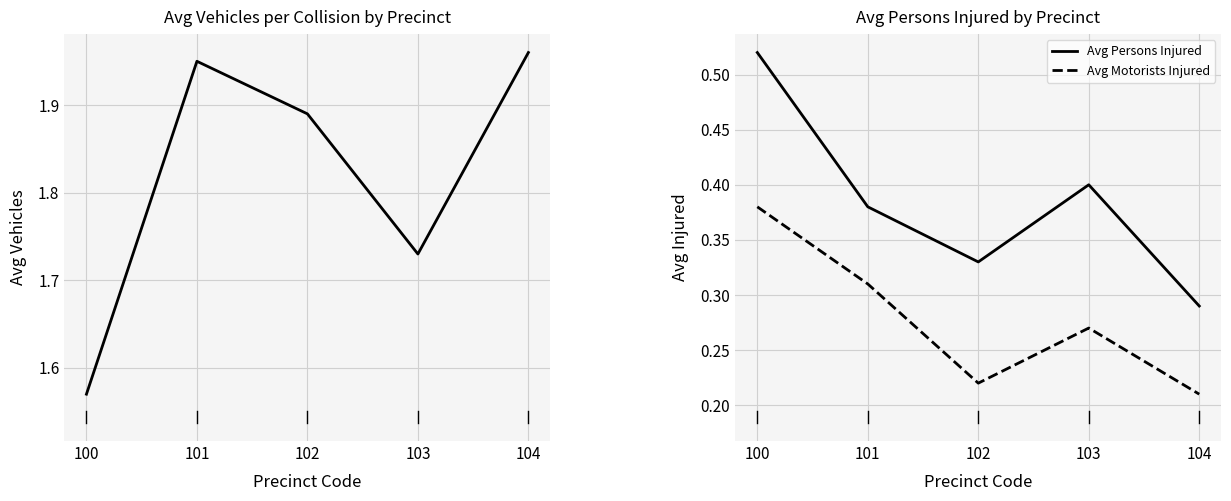

At which category is the sum across all series the highest?

101